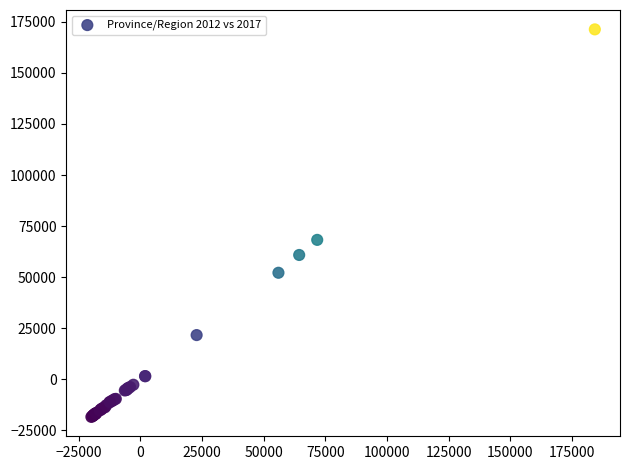

What Y value in the scatter plot is closest to 76423?

68221.8